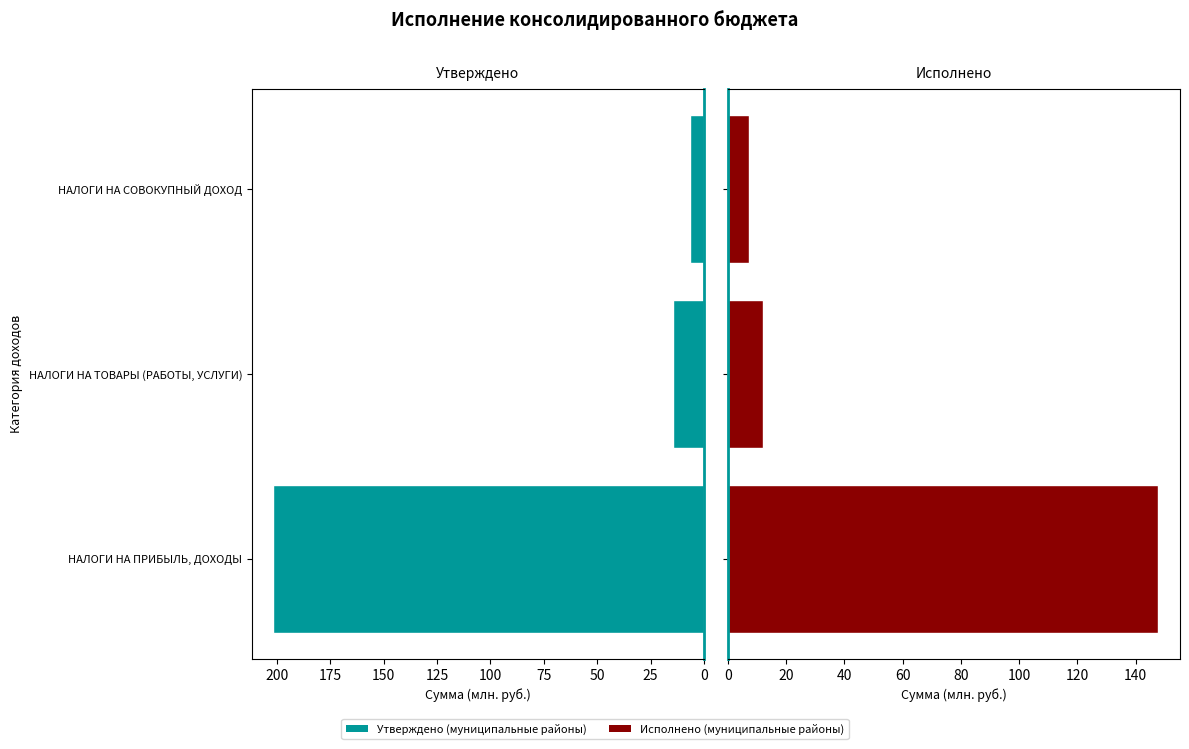

How many bars are there in each group?

2